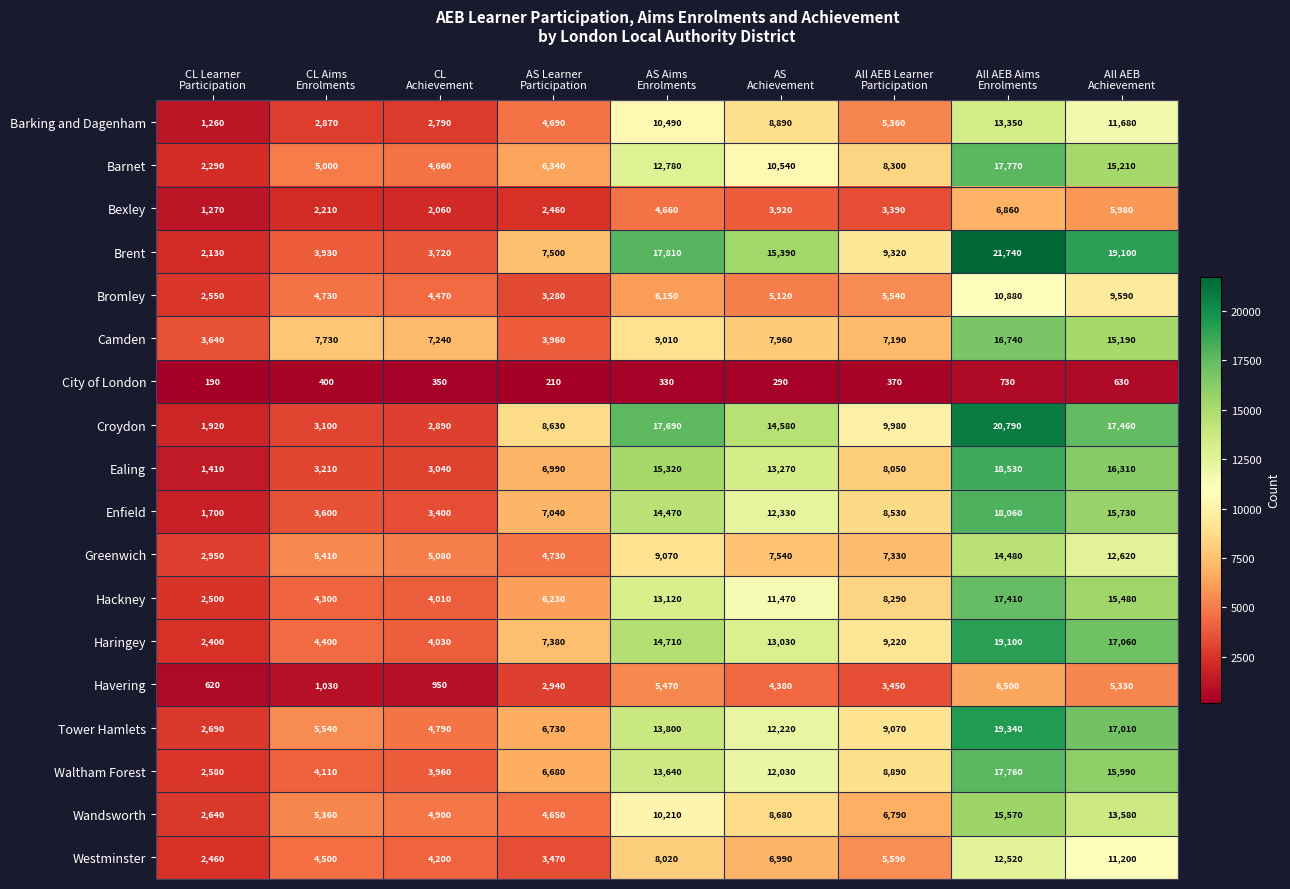

What is the total value across all series at All AEB Aims
Enrolments?

268130